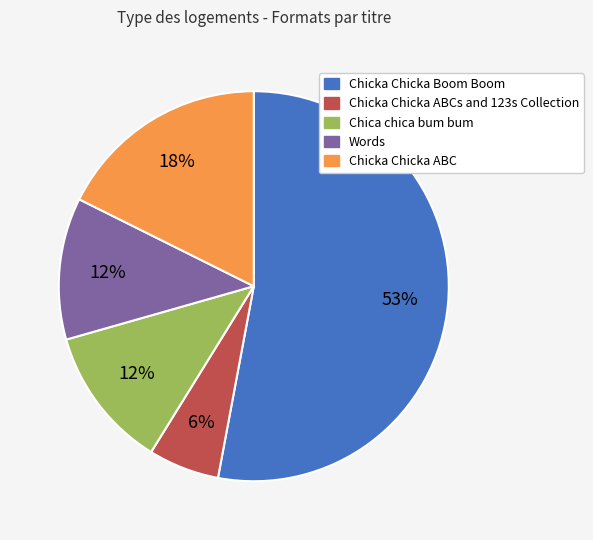

Is there a majority slice in this chart?

Yes